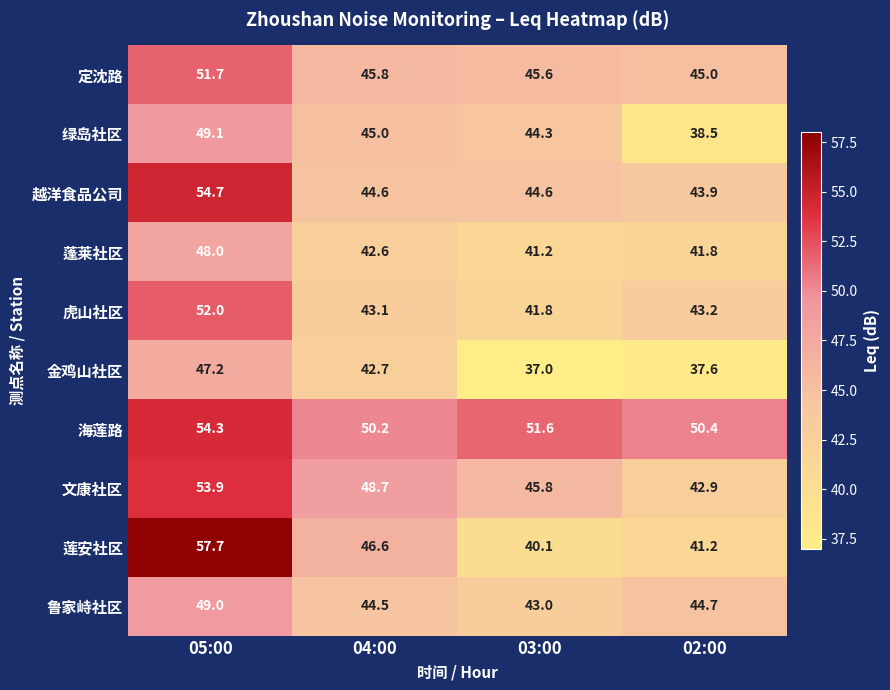

What is the greatest value displayed?

57.7